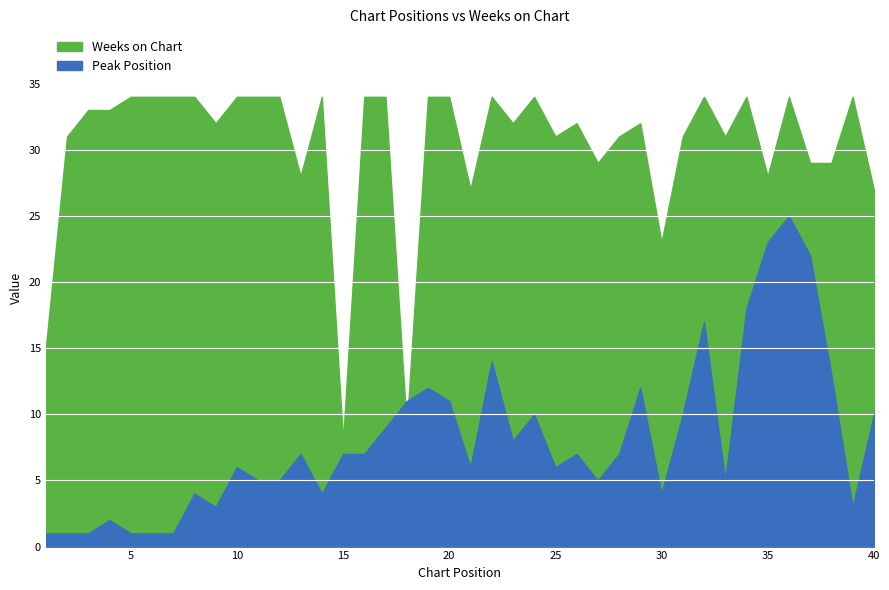

At how many categories does at least one series exceed 6?

40